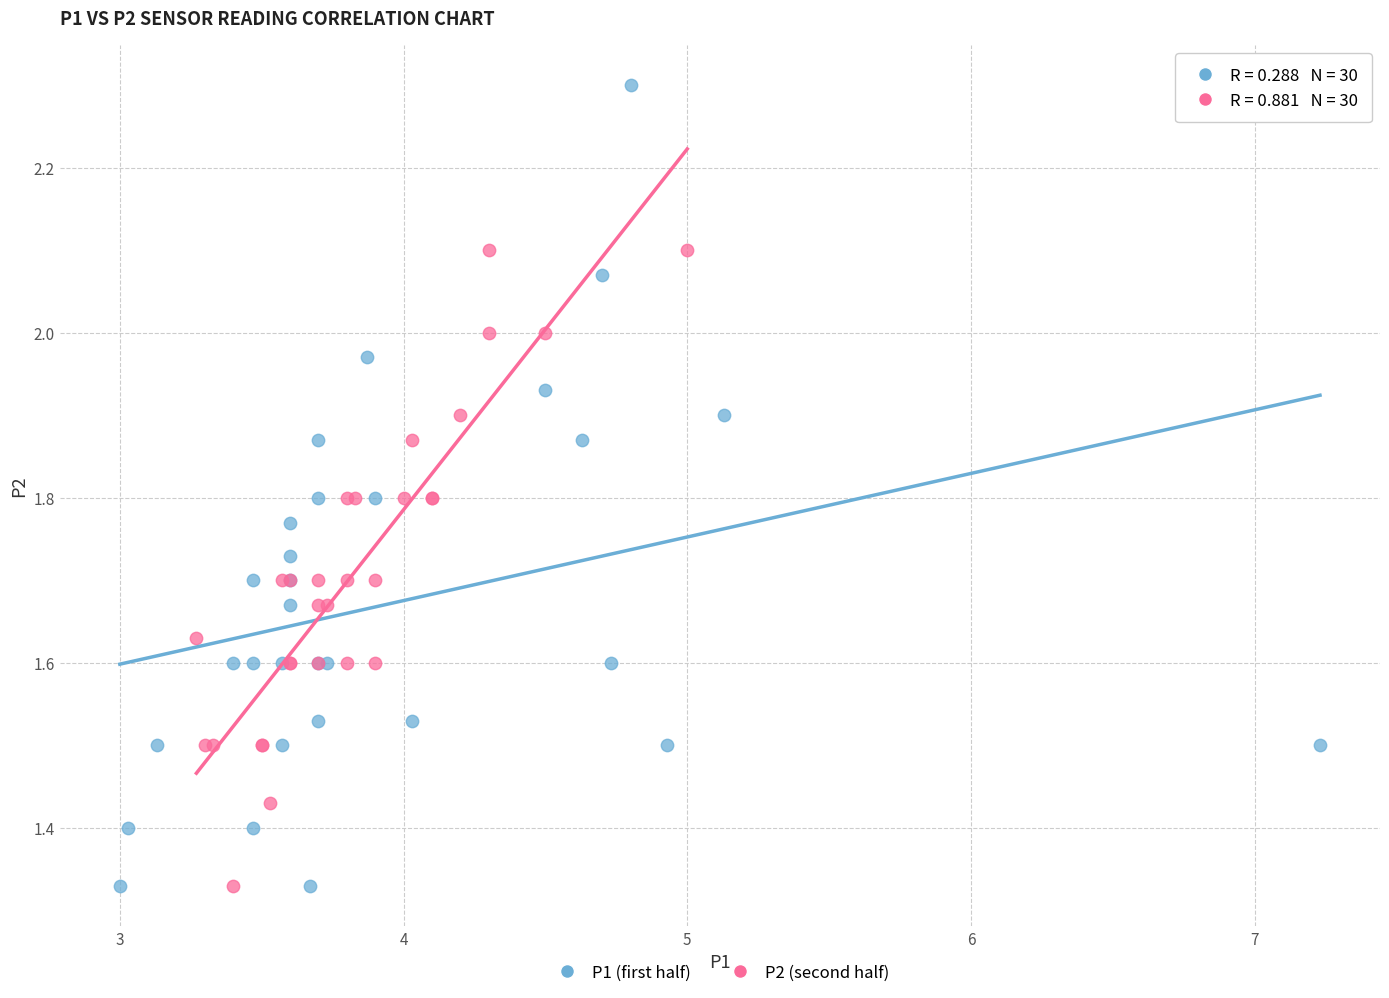

Which series contains the highest Y value?

P1 (first half)